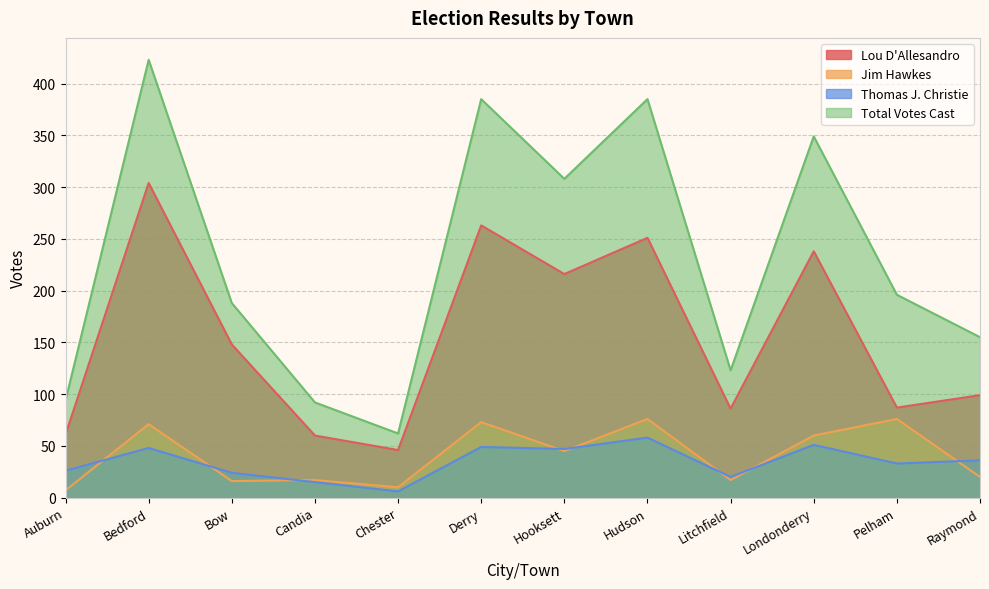

What is the difference between the highest and lowest values at Bedford?

375